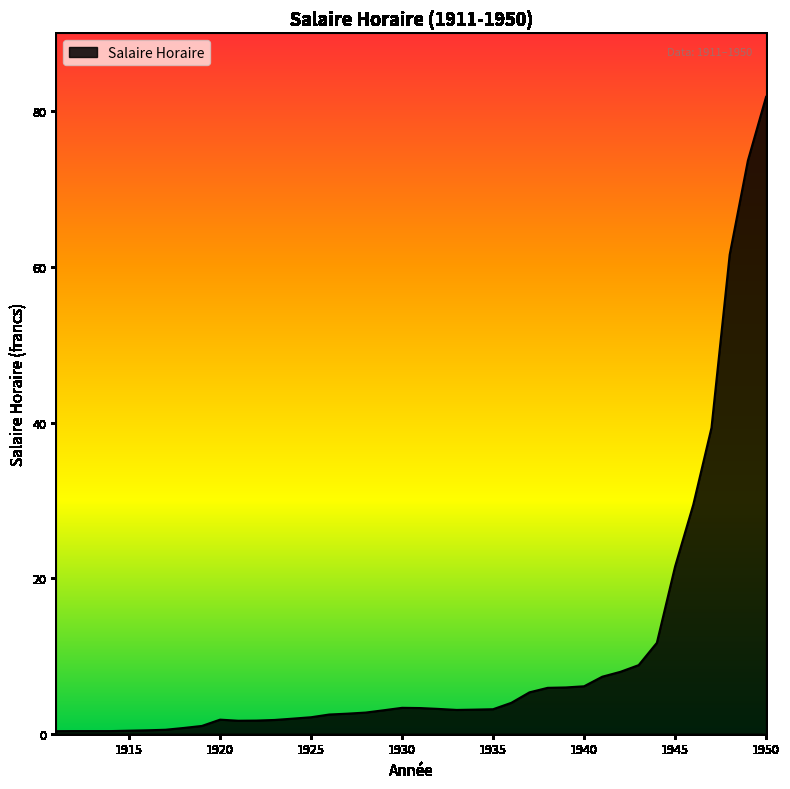

What is the greatest value displayed?

81.9